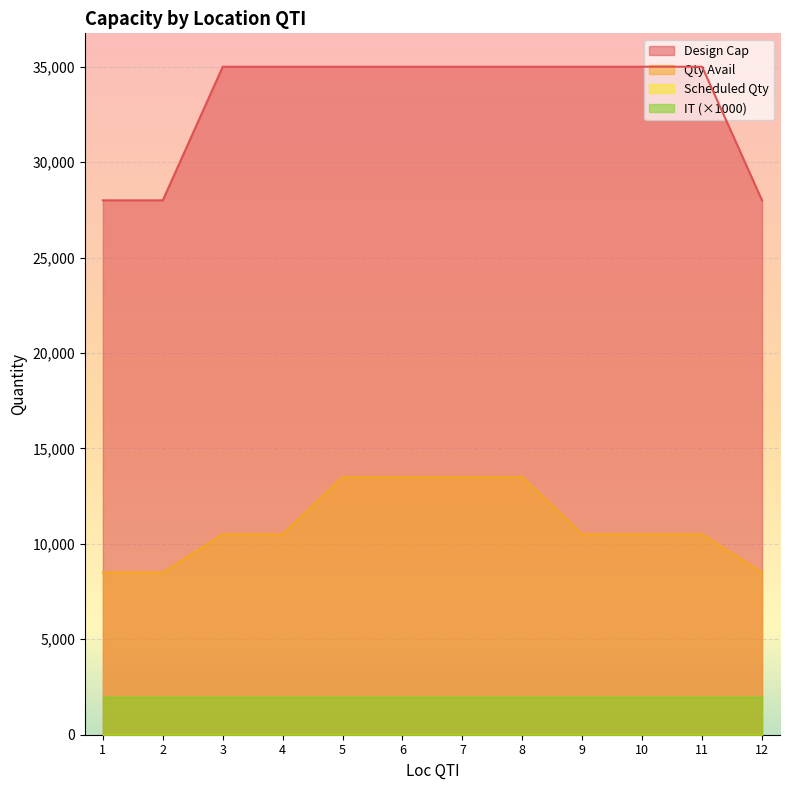

What is the minimum value for IT (×1000)?

2000